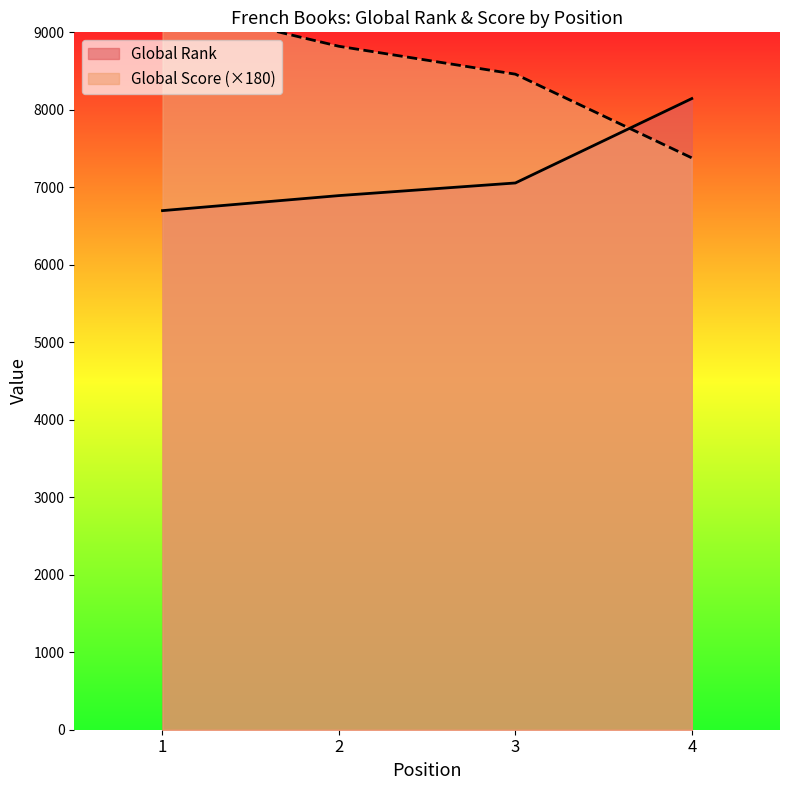

Which series has the largest range (max minus min)?

Global Score